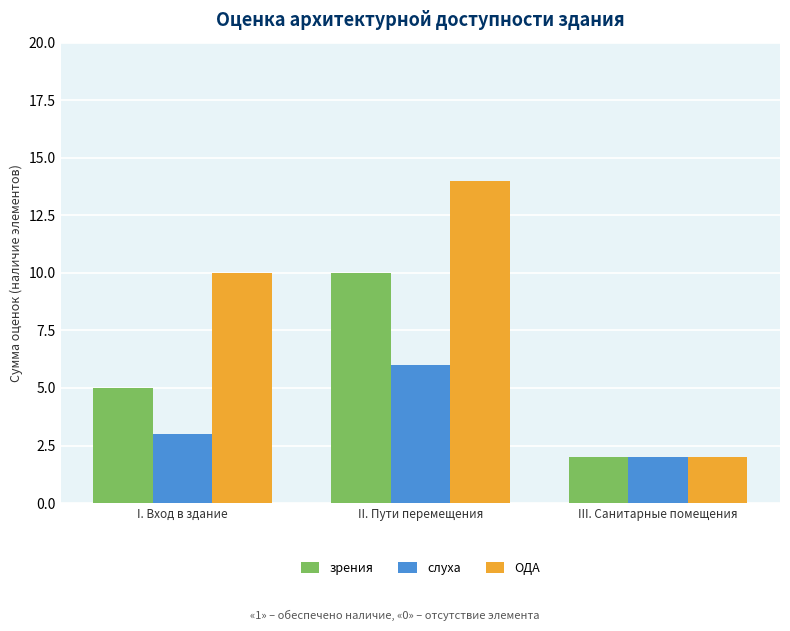

What is the sum of the слуха values at I. Вход в здание and III. Санитарные помещения?

5